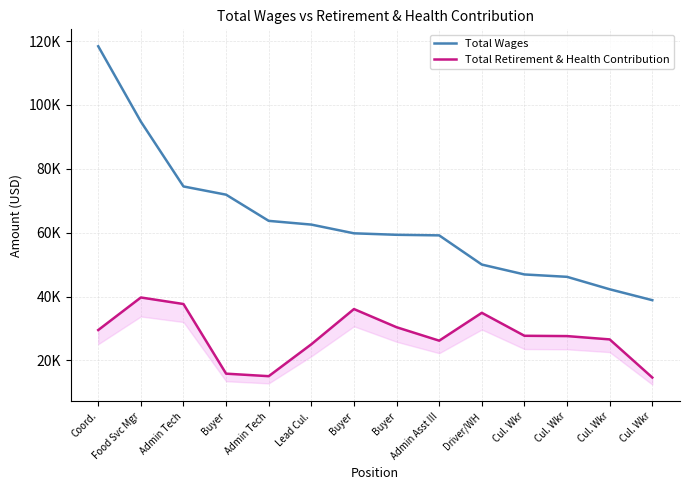

What are all the series names shown in the legend?

Total Wages, Total Retirement & Health Contribution